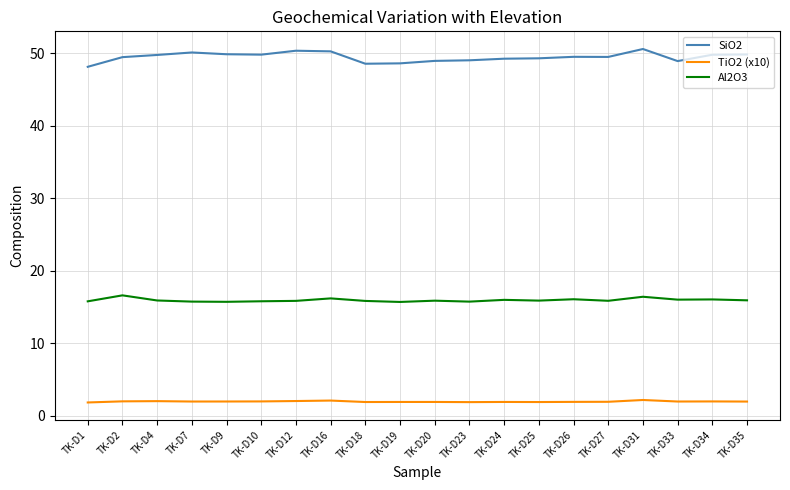

What is the total value across all series at TK-D20?

66.7